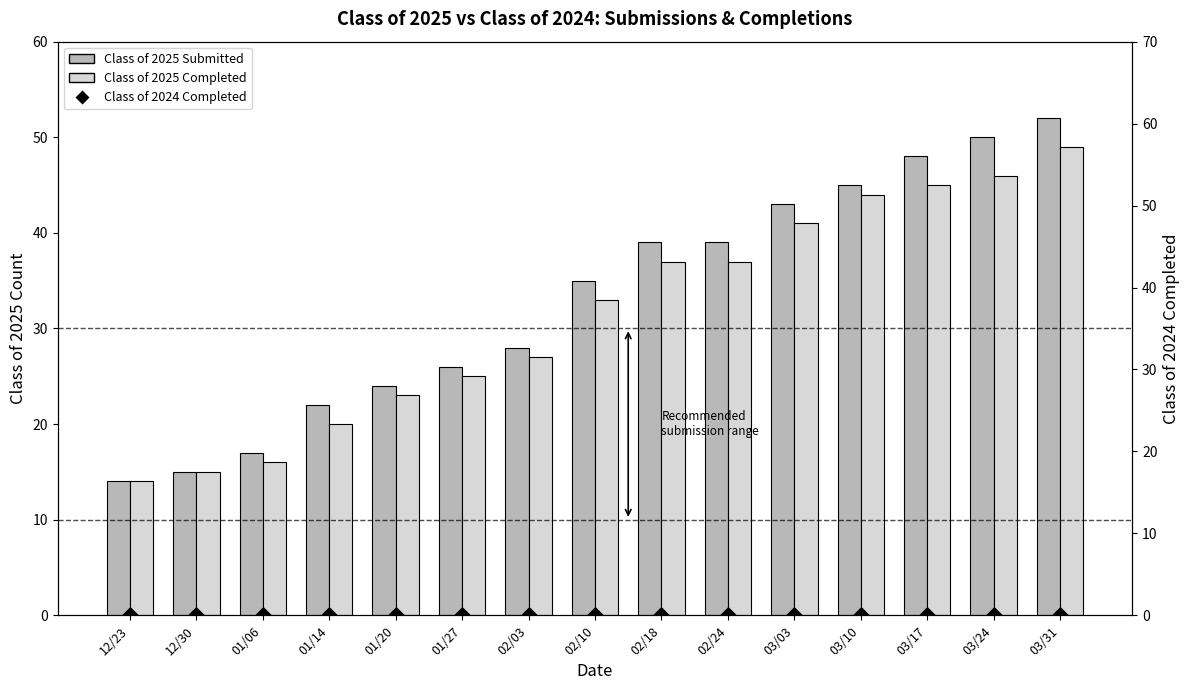

Is the value of Class of 2025 Submitted at 02/03 greater than the value of Class of 2024 Completed at 01/14?

Yes